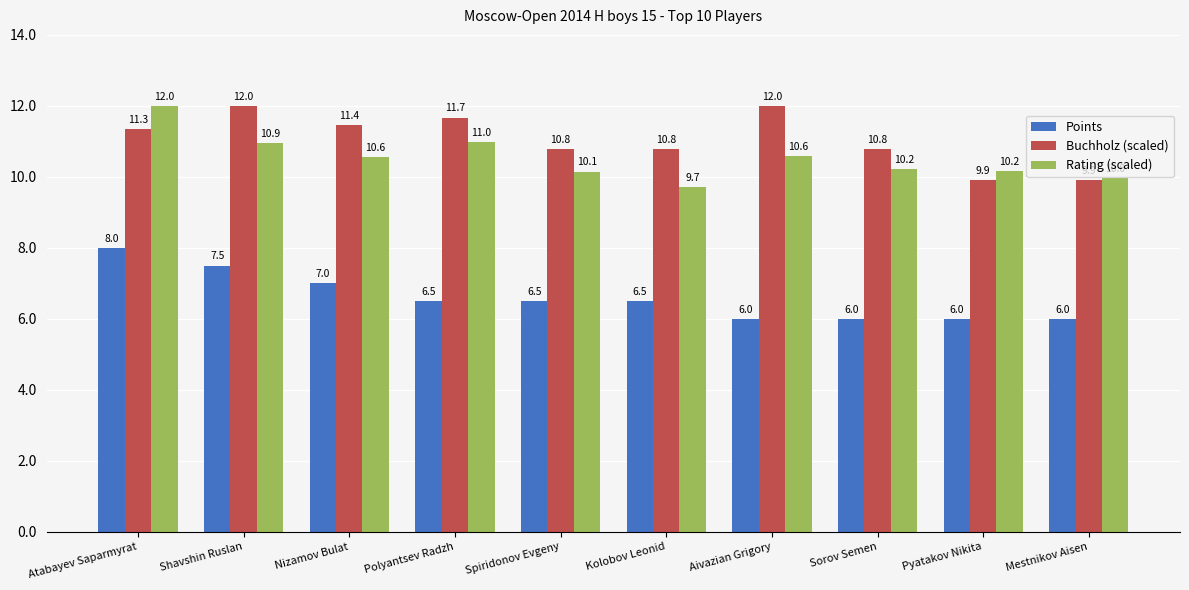

How many groups of bars are there?

10